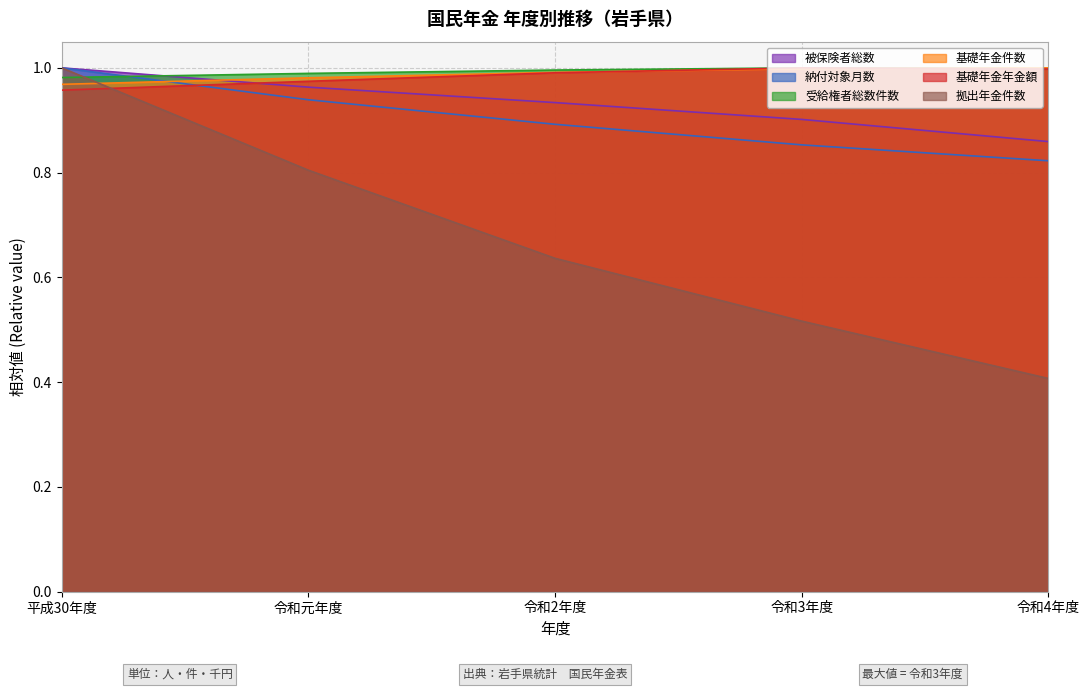

True or false: 拠出年金件数 has a value of 1.4 at 平成30年度.

False